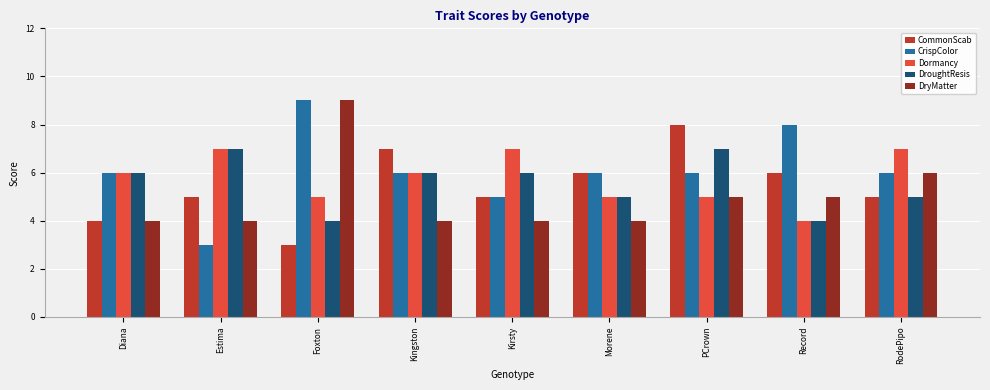

How many groups of bars are there?

9